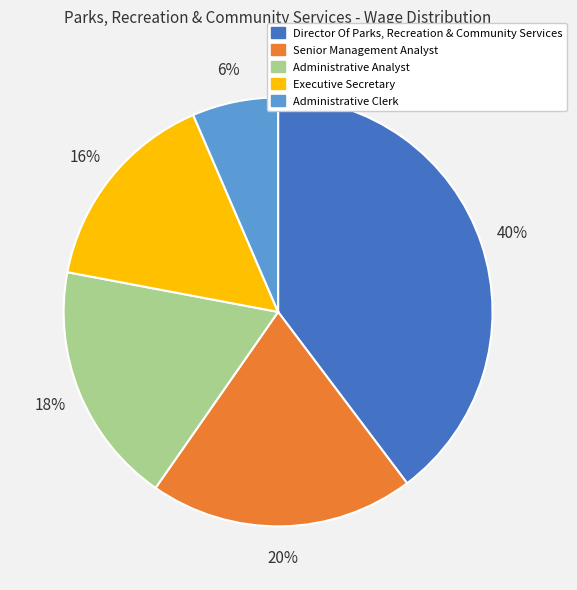

Which category has the biggest portion of the pie?

Director Of Parks, Recreation & Community Services